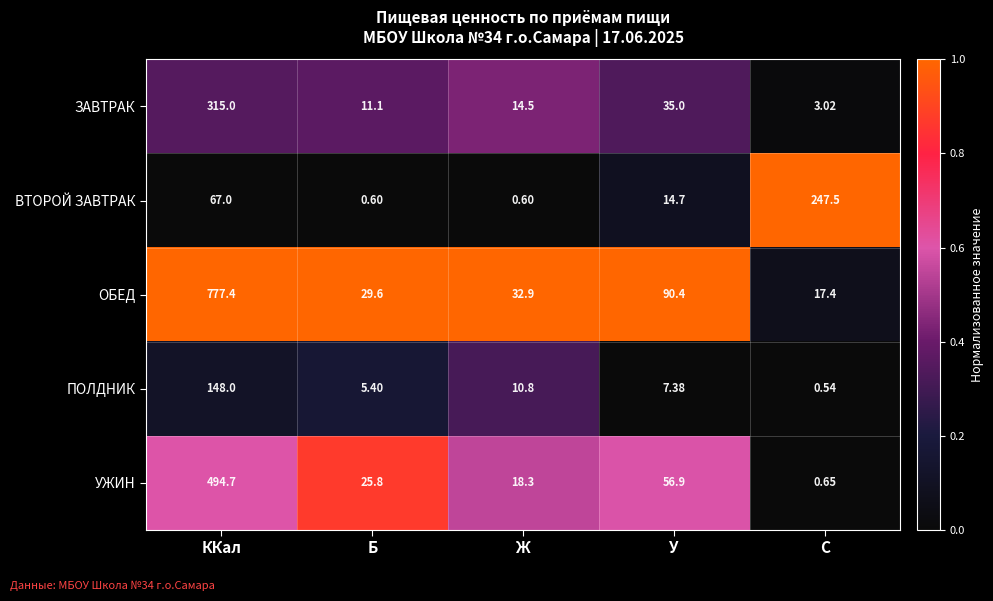

How many values in the ВТОРОЙ ЗАВТРАК series exceed 14?

3